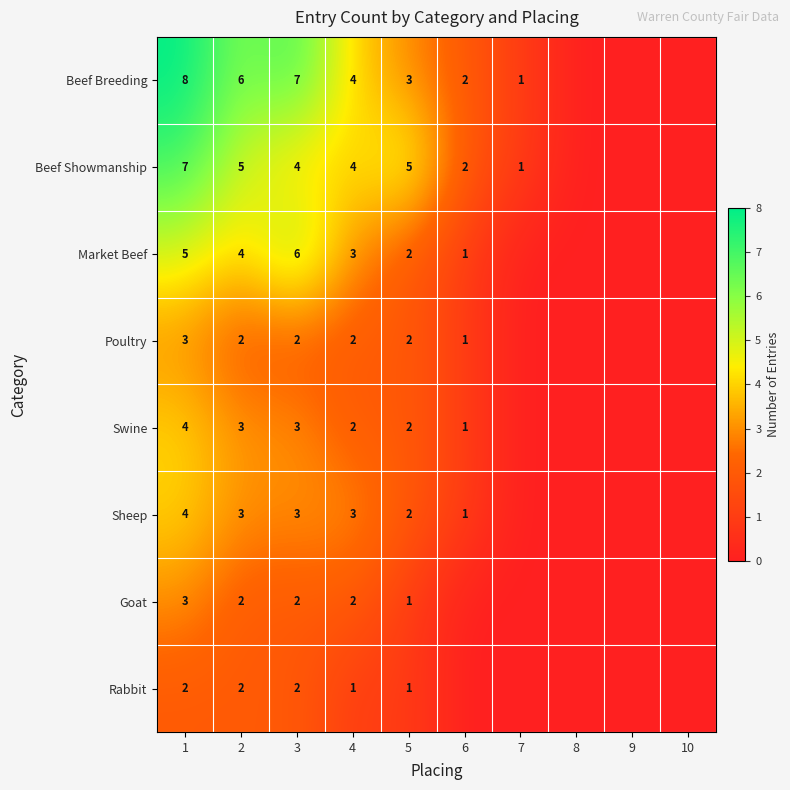

The Beef Breeding series shows 11 at 2. True or false?

False